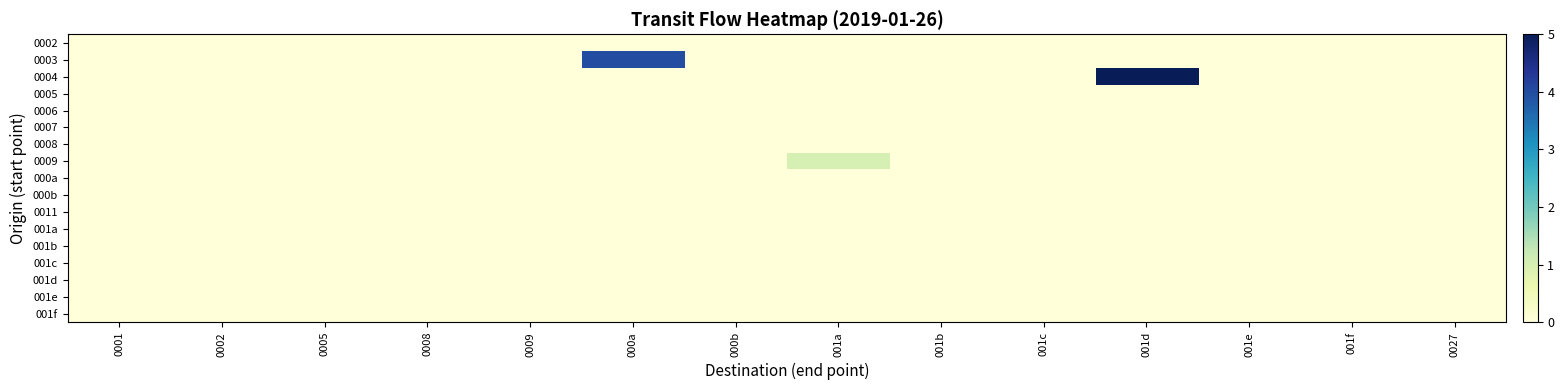

Reading left to right, what are all the values shown in this chart?

0002: 0001=0	0002=0	0005=0	0008=0	0009=0	000a=0	000b=0	001a=0	001b=0	001c=0	001d=0	001e=0	001f=0	0027=0
0003: 0001=0	0002=0	0005=0	0008=0	0009=0	000a=4	000b=0	001a=0	001b=0	001c=0	001d=0	001e=0	001f=0	0027=0
0004: 0001=0	0002=0	0005=0	0008=0	0009=0	000a=0	000b=0	001a=0	001b=0	001c=0	001d=5	001e=0	001f=0	0027=0
0005: 0001=0	0002=0	0005=0	0008=0	0009=0	000a=0	000b=0	001a=0	001b=0	001c=0	001d=0	001e=0	001f=0	0027=0
0006: 0001=0	0002=0	0005=0	0008=0	0009=0	000a=0	000b=0	001a=0	001b=0	001c=0	001d=0	001e=0	001f=0	0027=0
0007: 0001=0	0002=0	0005=0	0008=0	0009=0	000a=0	000b=0	001a=0	001b=0	001c=0	001d=0	001e=0	001f=0	0027=0
0008: 0001=0	0002=0	0005=0	0008=0	0009=0	000a=0	000b=0	001a=0	001b=0	001c=0	001d=0	001e=0	001f=0	0027=0
0009: 0001=0	0002=0	0005=0	0008=0	0009=0	000a=0	000b=0	001a=1	001b=0	001c=0	001d=0	001e=0	001f=0	0027=0
000a: 0001=0	0002=0	0005=0	0008=0	0009=0	000a=0	000b=0	001a=0	001b=0	001c=0	001d=0	001e=0	001f=0	0027=0
000b: 0001=0	0002=0	0005=0	0008=0	0009=0	000a=0	000b=0	001a=0	001b=0	001c=0	001d=0	001e=0	001f=0	0027=0
0011: 0001=0	0002=0	0005=0	0008=0	0009=0	000a=0	000b=0	001a=0	001b=0	001c=0	001d=0	001e=0	001f=0	0027=0
001a: 0001=0	0002=0	0005=0	0008=0	0009=0	000a=0	000b=0	001a=0	001b=0	001c=0	001d=0	001e=0	001f=0	0027=0
001b: 0001=0	0002=0	0005=0	0008=0	0009=0	000a=0	000b=0	001a=0	001b=0	001c=0	001d=0	001e=0	001f=0	0027=0
001c: 0001=0	0002=0	0005=0	0008=0	0009=0	000a=0	000b=0	001a=0	001b=0	001c=0	001d=0	001e=0	001f=0	0027=0
001d: 0001=0	0002=0	0005=0	0008=0	0009=0	000a=0	000b=0	001a=0	001b=0	001c=0	001d=0	001e=0	001f=0	0027=0
001e: 0001=0	0002=0	0005=0	0008=0	0009=0	000a=0	000b=0	001a=0	001b=0	001c=0	001d=0	001e=0	001f=0	0027=0
001f: 0001=0	0002=0	0005=0	0008=0	0009=0	000a=0	000b=0	001a=0	001b=0	001c=0	001d=0	001e=0	001f=0	0027=0